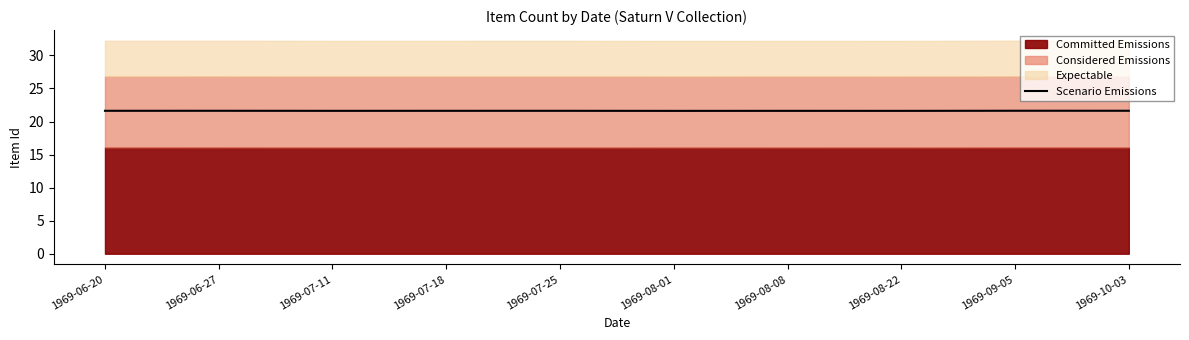

Reading left to right, transcribe all the data shown in this chart.

1969-06-20=21.6	1969-06-27=21.6	1969-07-11=21.6	1969-07-18=21.6	1969-07-25=21.6	1969-08-01=21.6	1969-08-08=21.6	1969-08-22=21.6	1969-09-05=21.6	1969-10-03=21.6